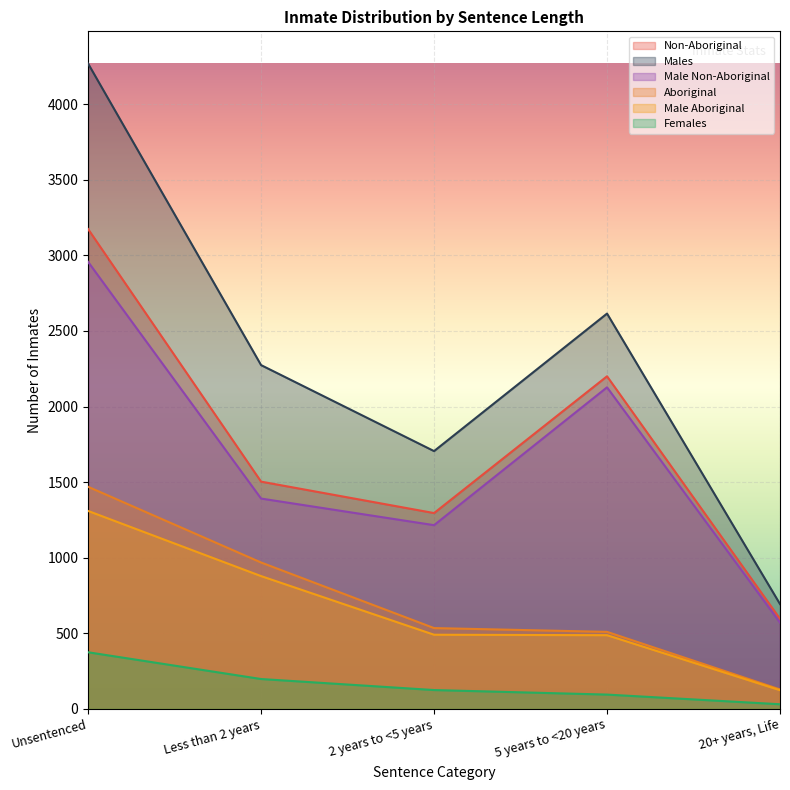

What is the sum of all Non-Aboriginal values?

8767